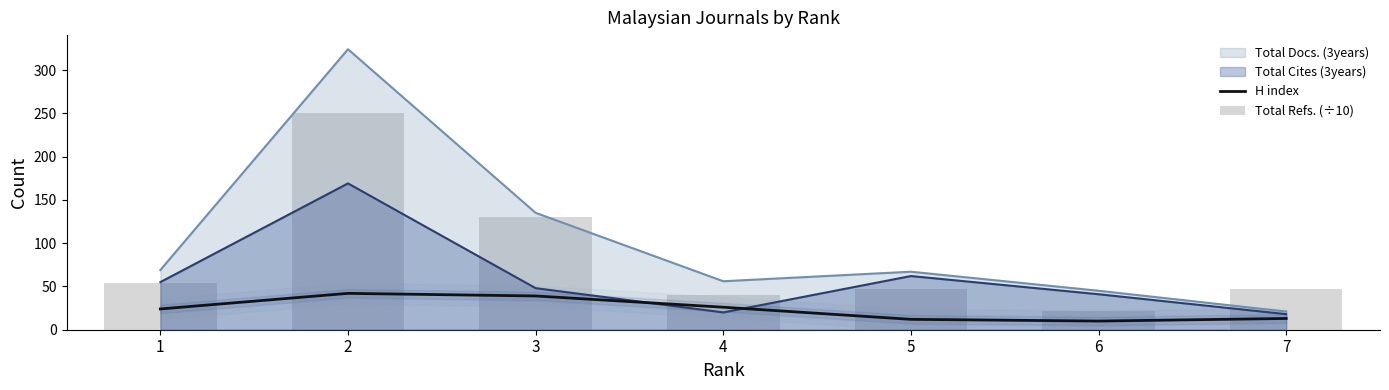

What is the difference between the maximum and minimum values in the H index series?

32.0